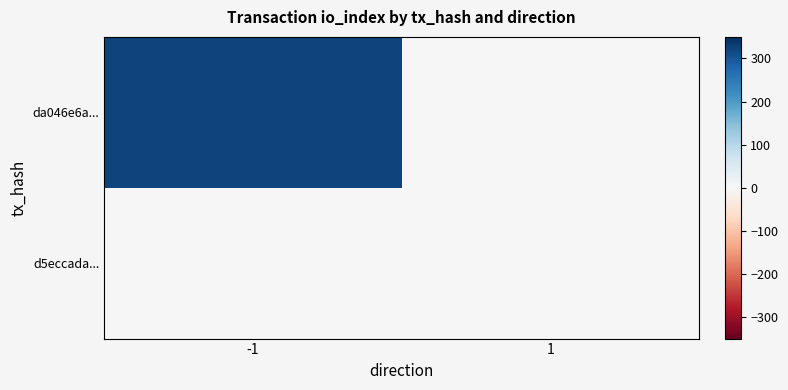

What is the maximum value shown in the chart?

324